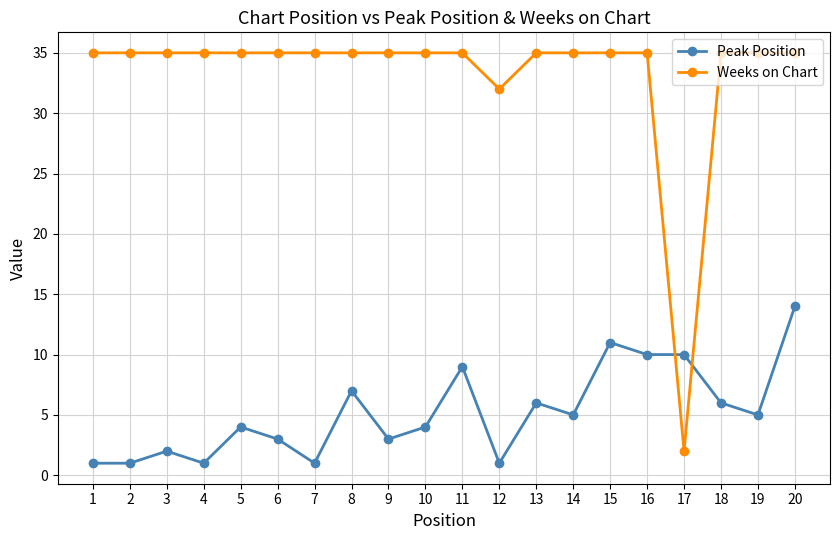

What is the minimum value shown in the chart?

1